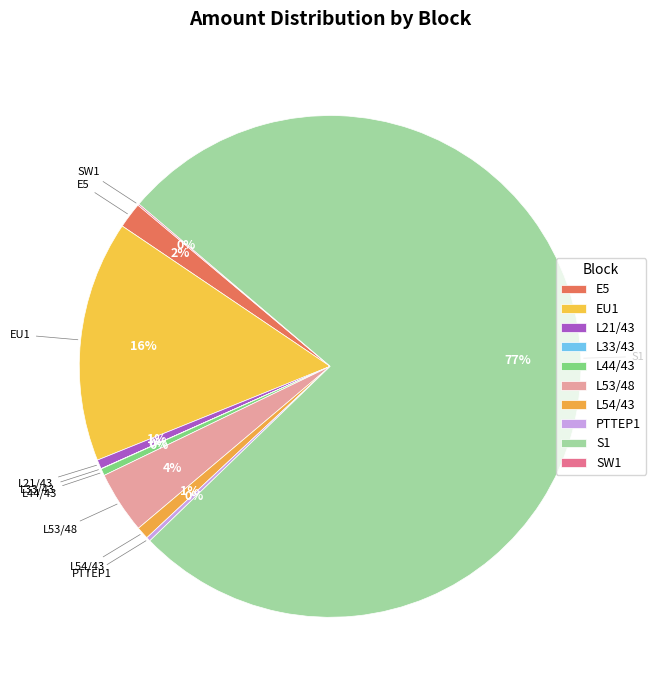

Does PTTEP1 account for over 50% of the chart?

No